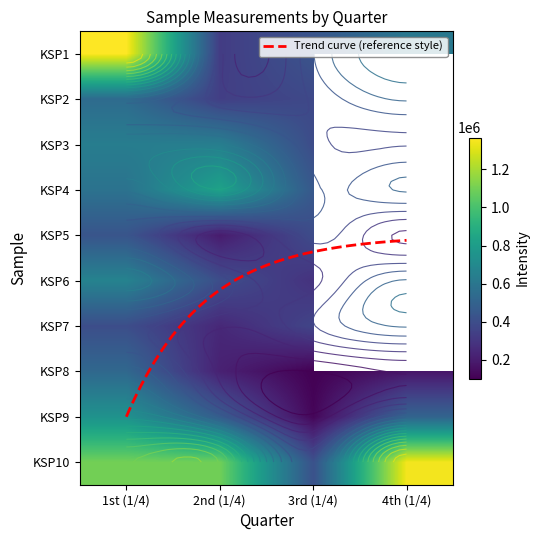

Count the number of categories in the chart.

4